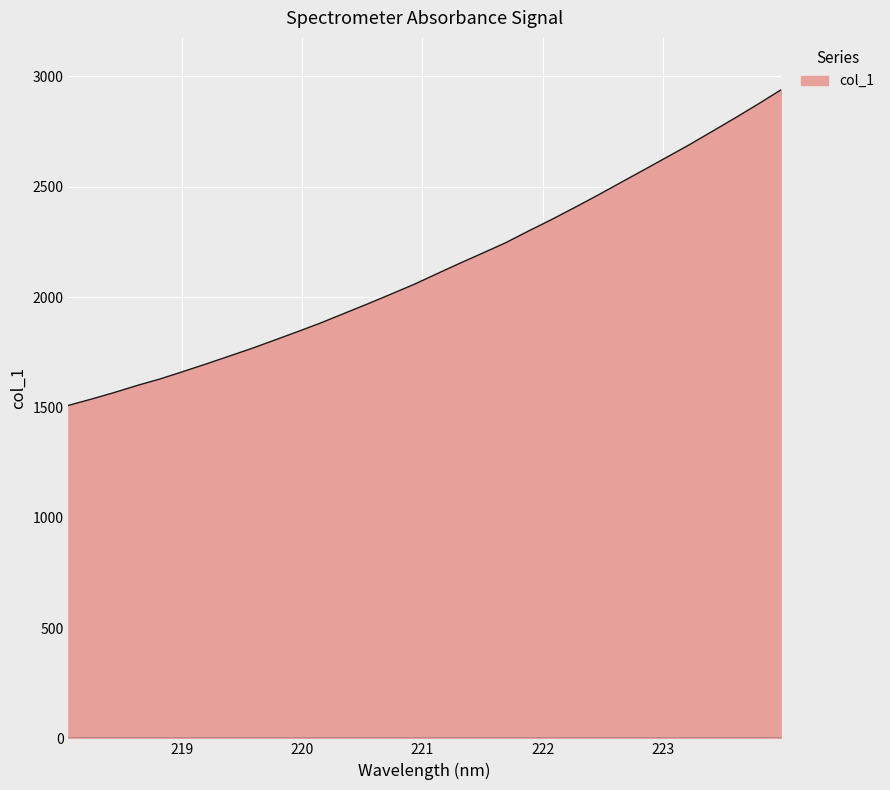

Reading left to right, transcribe all the data shown in this chart.

1508.8	1537.4	1567.4	1599.5	1629.2	1662.8	1697.2	1732.5	1768.1	1806.2	1844.5	1883.9	1926.2	1968.5	2012.0	2056.1	2104.4	2152.2	2198.5	2245.3	2298.9	2350.5	2404.7	2460.3	2517.5	2574.6	2632.0	2689.7	2750.4	2811.5	2874.3	2939.0